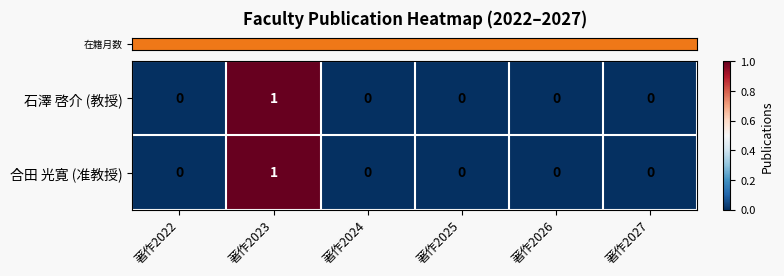

At which category is the sum across all series the highest?

著作2023